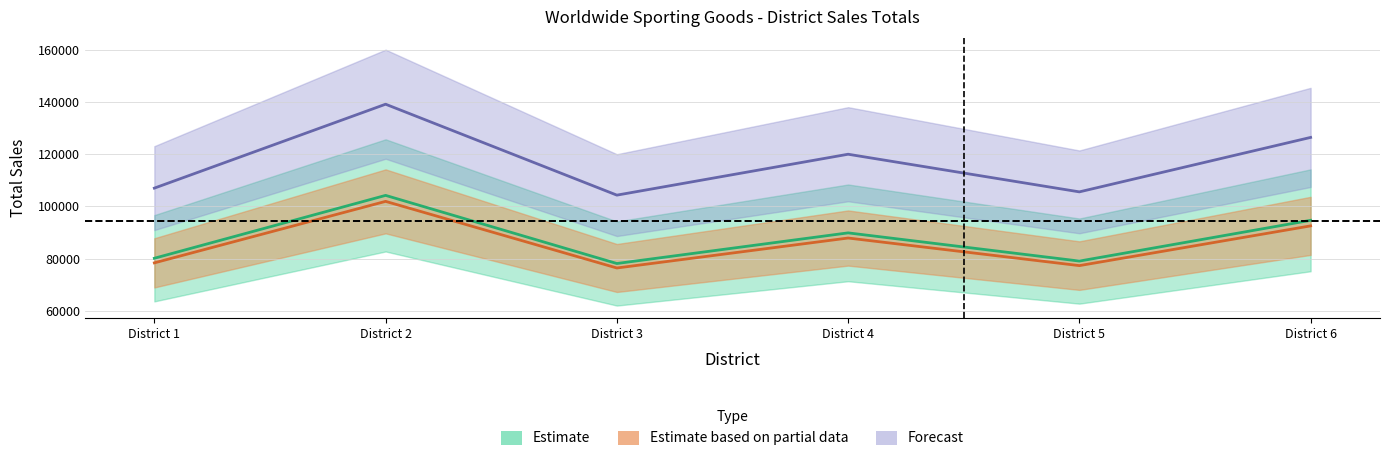

How many data points does each series have?

6